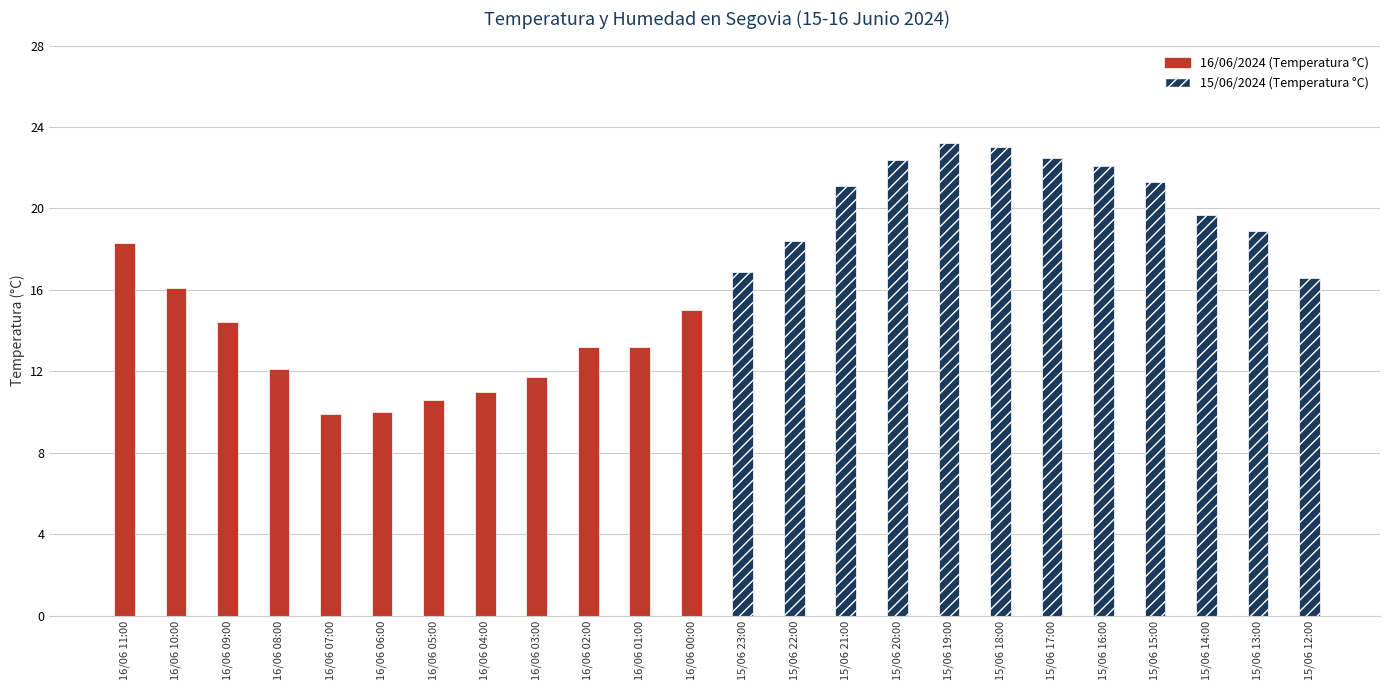

What is the ratio of the value at 15/06 17:00 to the value at 16/06 00:00?

1.5